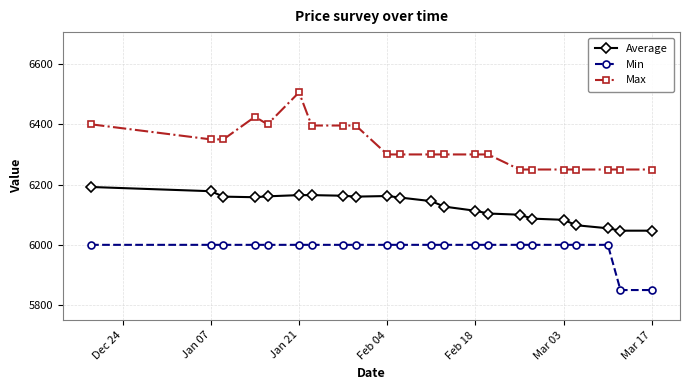

Which series has the largest range (max minus min)?

Max